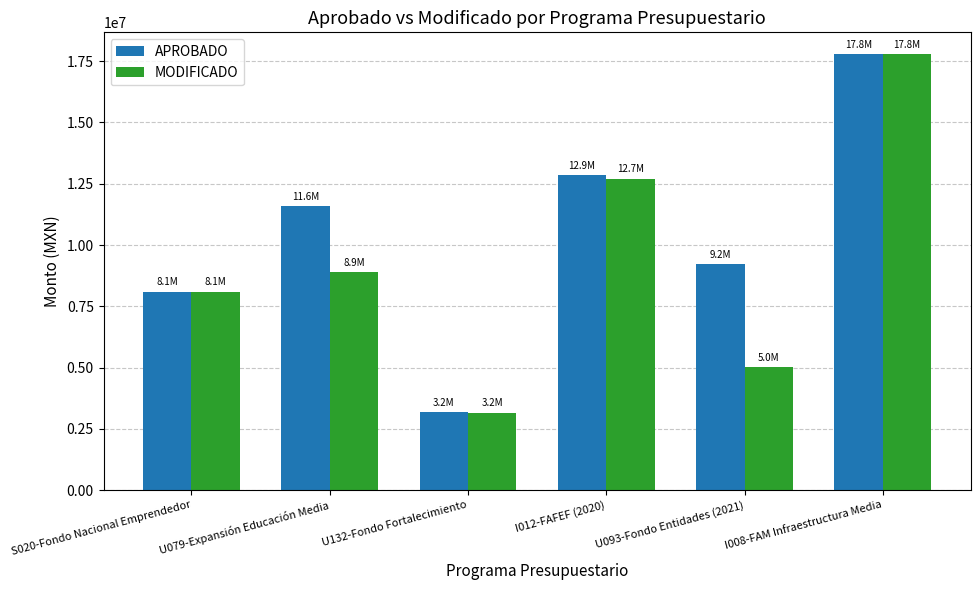

Reading left to right, extract all data points from this chart.

APROBADO: S020-Fondo Nacional Emprendedor=8100000.0	U079-Expansión Educación Media=11576813.0	U132-Fondo Fortalecimiento=3200000.0	I012-FAFEF (2020)=12866519.4	U093-Fondo Entidades (2021)=9227878.7	I008-FAM Infraestructura Media=17788461.5
MODIFICADO: S020-Fondo Nacional Emprendedor=8100000.0	U079-Expansión Educación Media=8893305.0	U132-Fondo Fortalecimiento=3163414.0	I012-FAFEF (2020)=12711404.5	U093-Fondo Entidades (2021)=5030100.7	I008-FAM Infraestructura Media=17787346.8